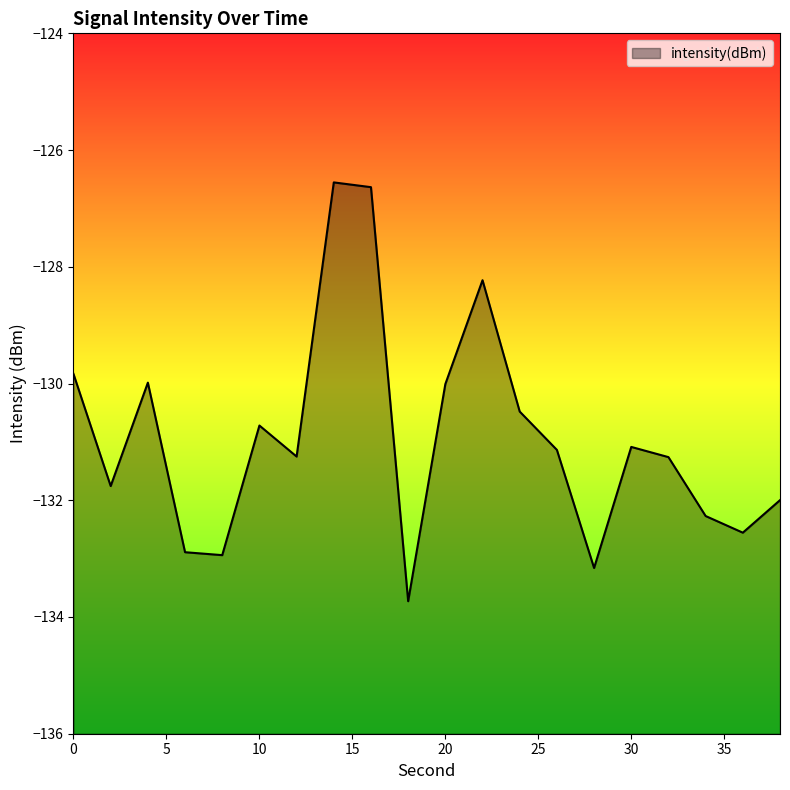

What is the difference between the maximum and minimum values?

7.2